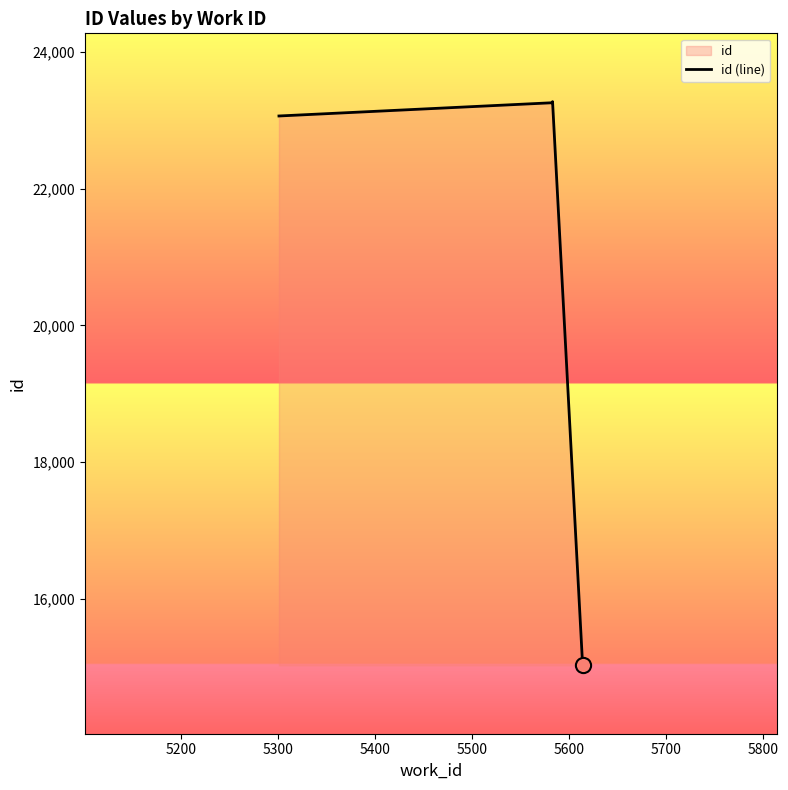

What is the ratio of the value at 5500 to the value at 5400?

1.0